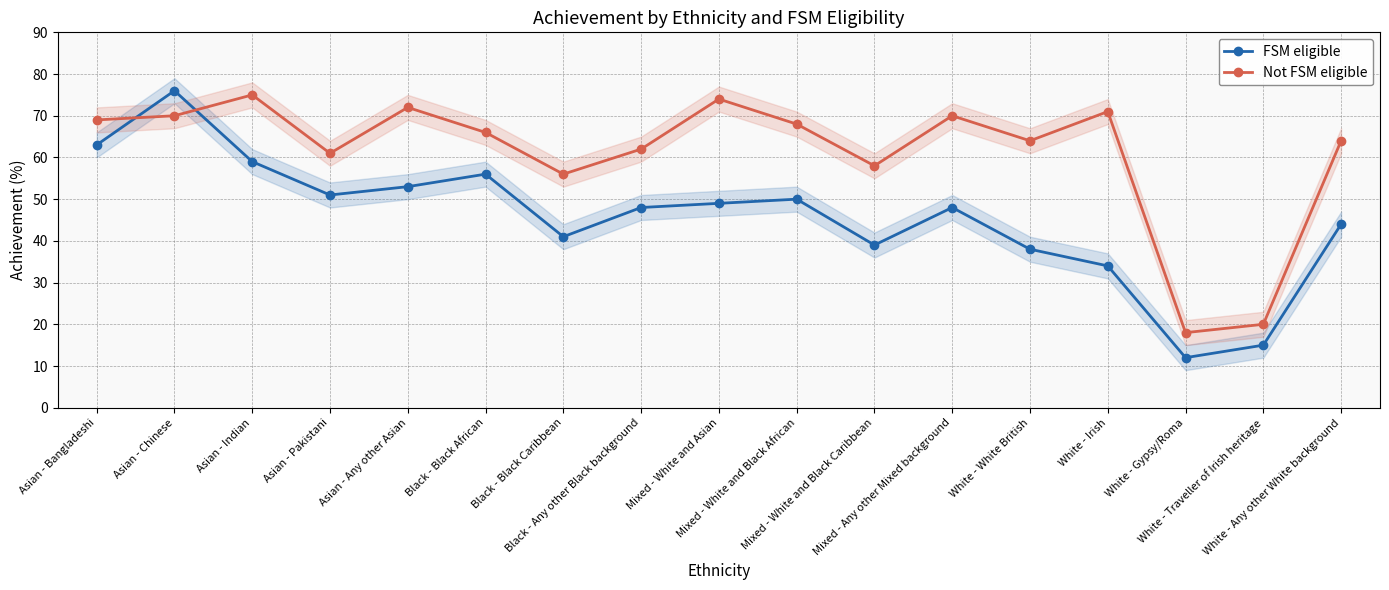

Which series has the largest range (max minus min)?

FSM eligible